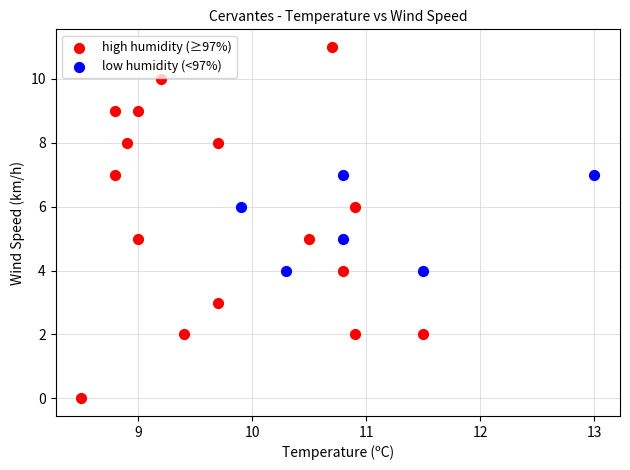

Which series reaches the minimum Y coordinate?

high humidity (≥97%)